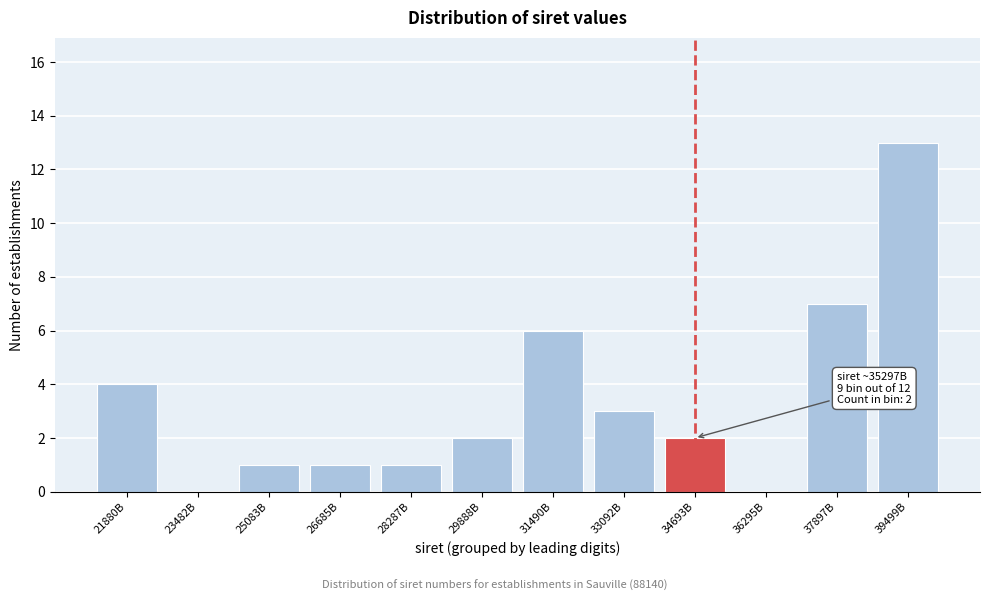

Reading right to left, what are all the values shown in this chart?

39499B=13	37897B=7	36295B=0	34693B=2	33092B=3	31490B=6	29888B=2	28287B=1	26685B=1	25083B=1	23482B=0	21880B=4